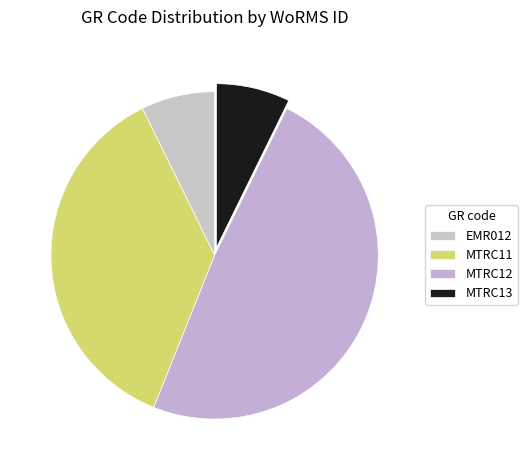

Which slice is the smallest?

EMR012